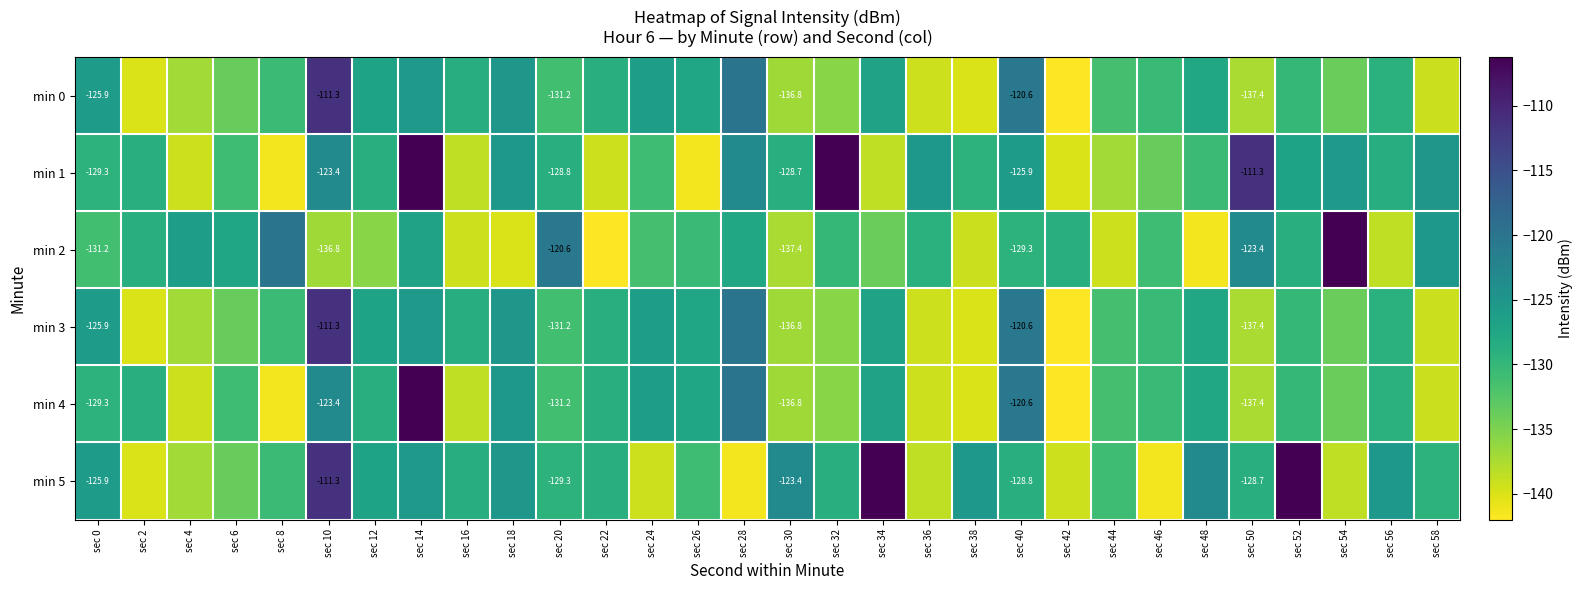

How many data points in min 0 are above -130?

14